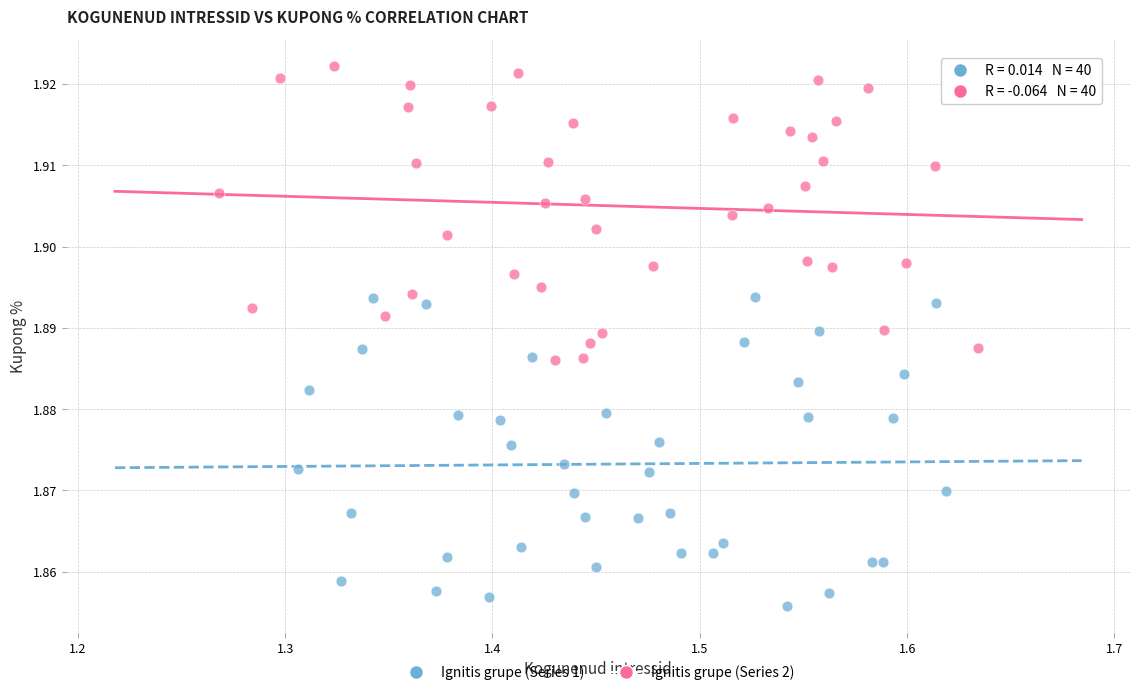

Which series has the widest spread of Y values?

Ignitis grupe (Series 1)